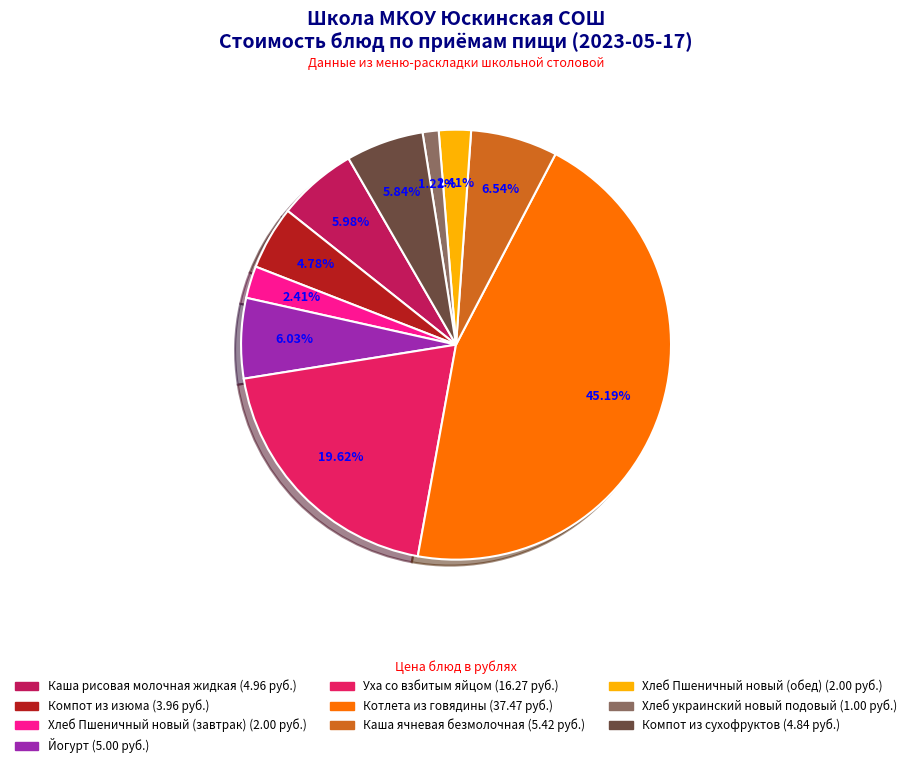

Is the sum of Хлеб Пшеничный новый (завтрак) and Котлета из говядины greater than half?

No